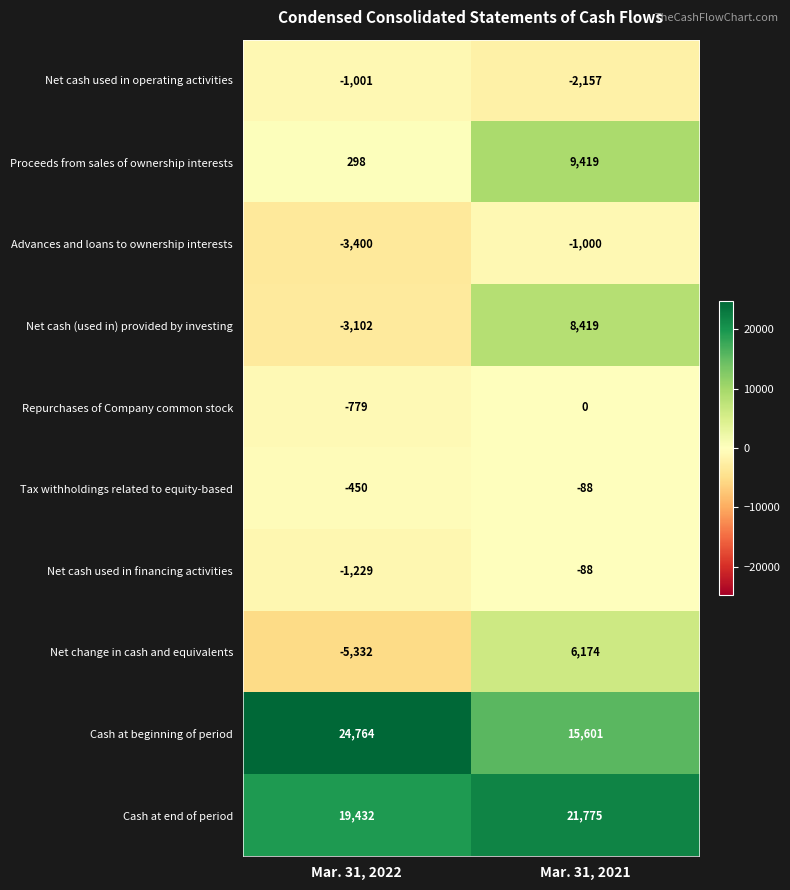

Which series has the largest total across all categories?

Cash at end of period